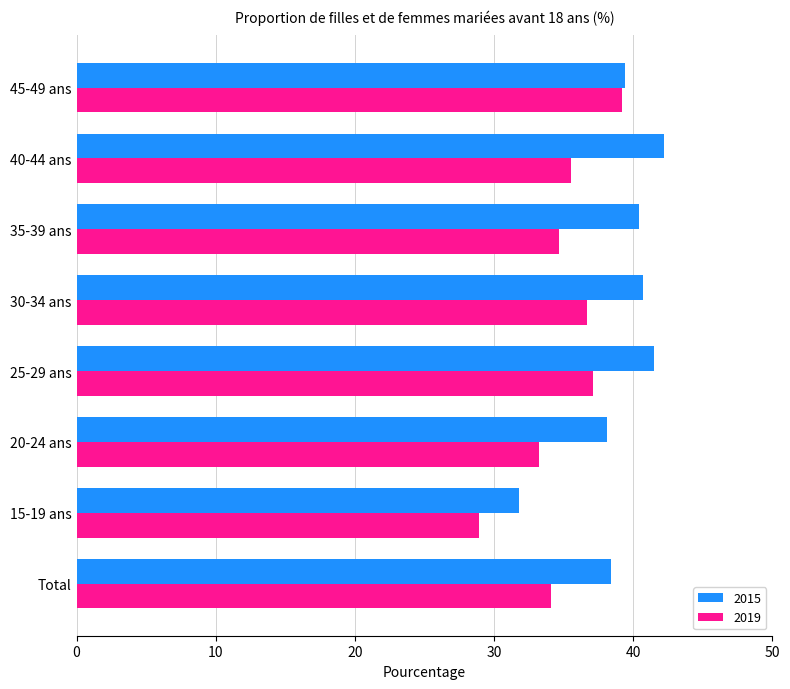

What is the total value across all series at 25-29 ans?

78.6